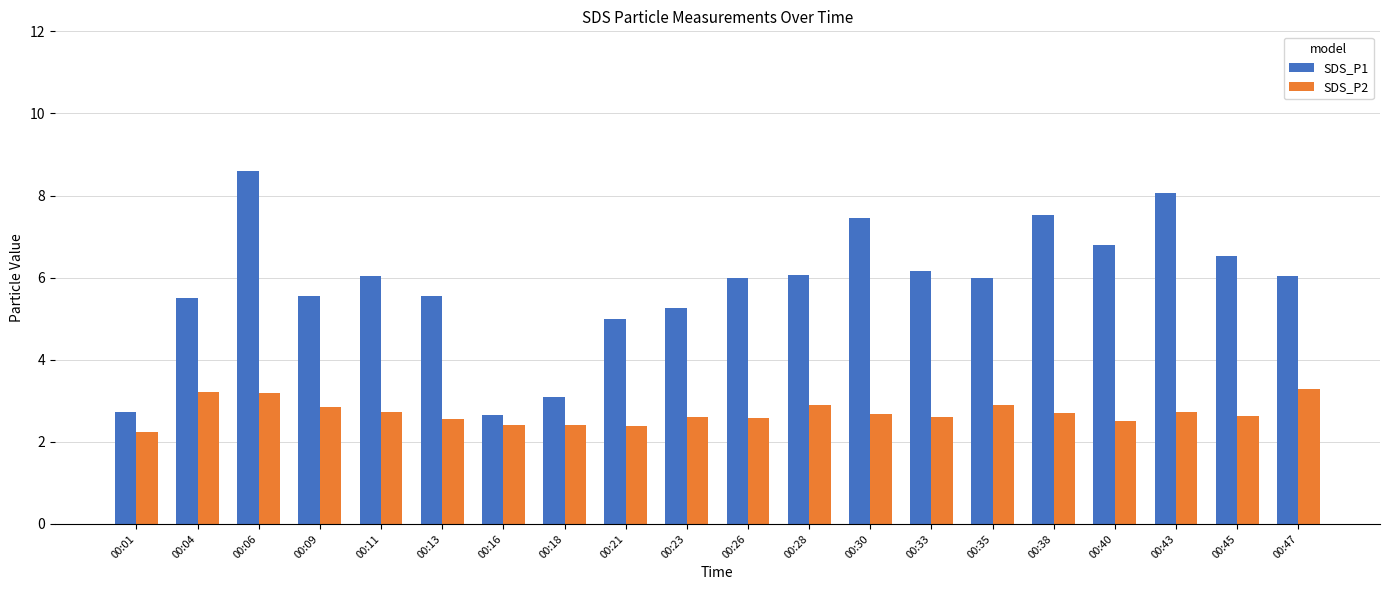

What is the difference between the maximum and second lowest values in the SDS_P2 series?

0.9